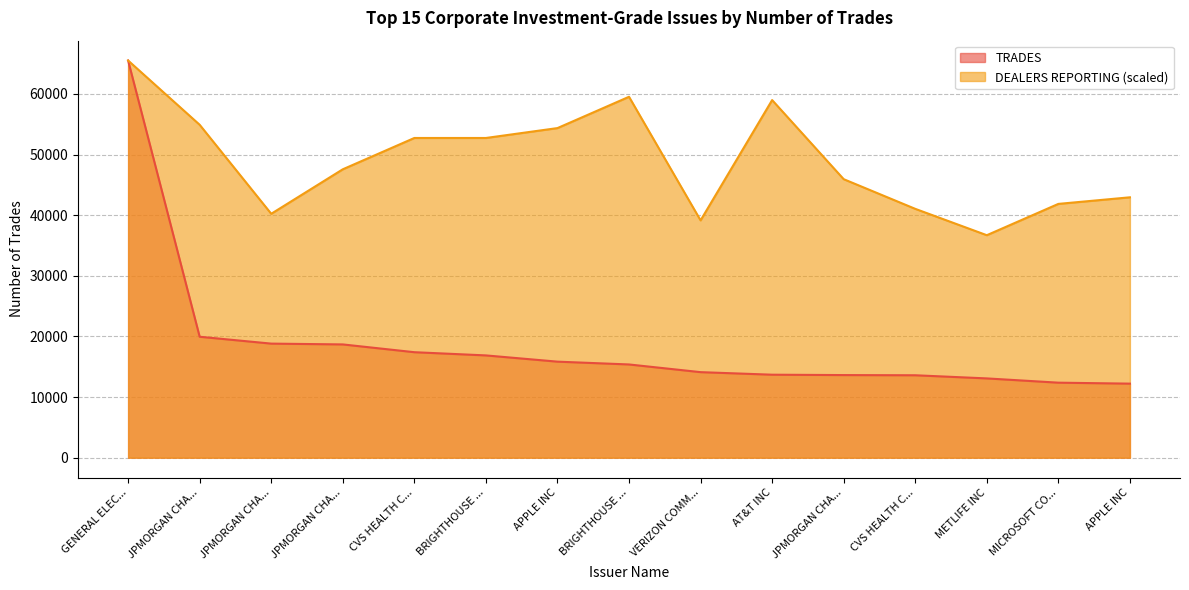

True or false: DEALERS REPORTING and TRADES intersect in this chart.

False